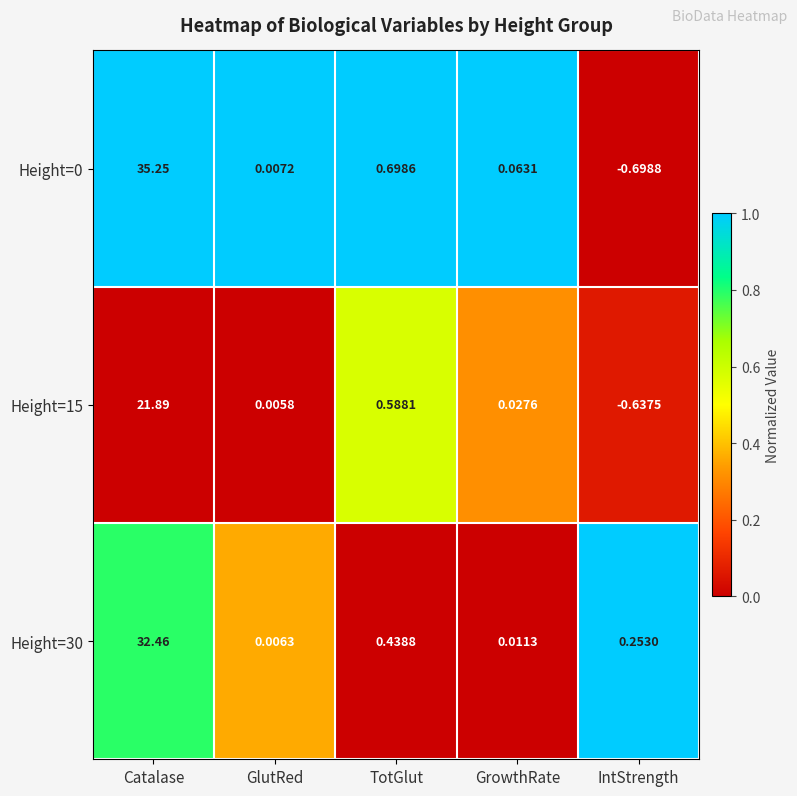

At which category is the sum across all series the highest?

Catalase